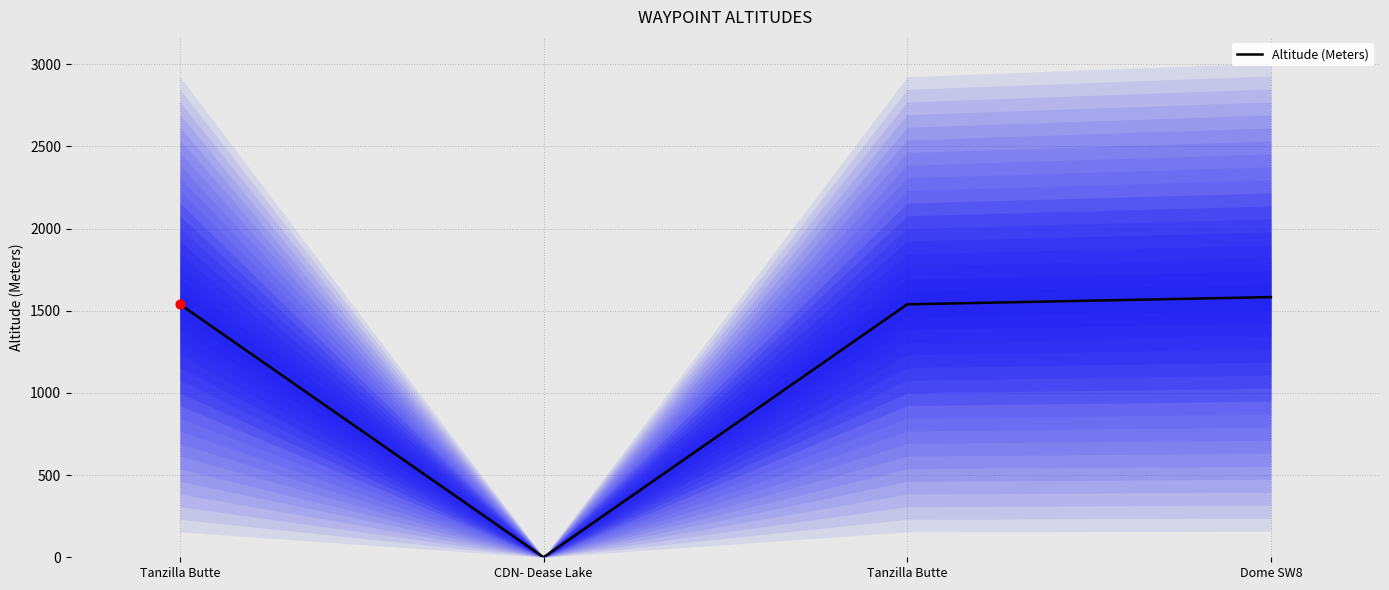

Which has a higher value, Dome SW8 or CDN- Dease Lake?

Dome SW8